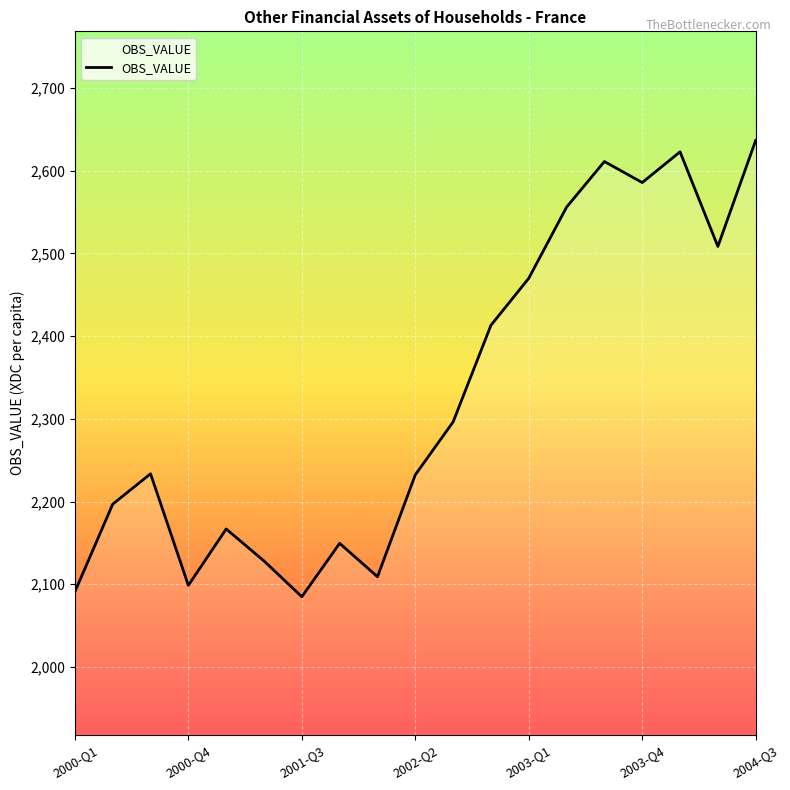

What is the smallest value displayed?

2084.9